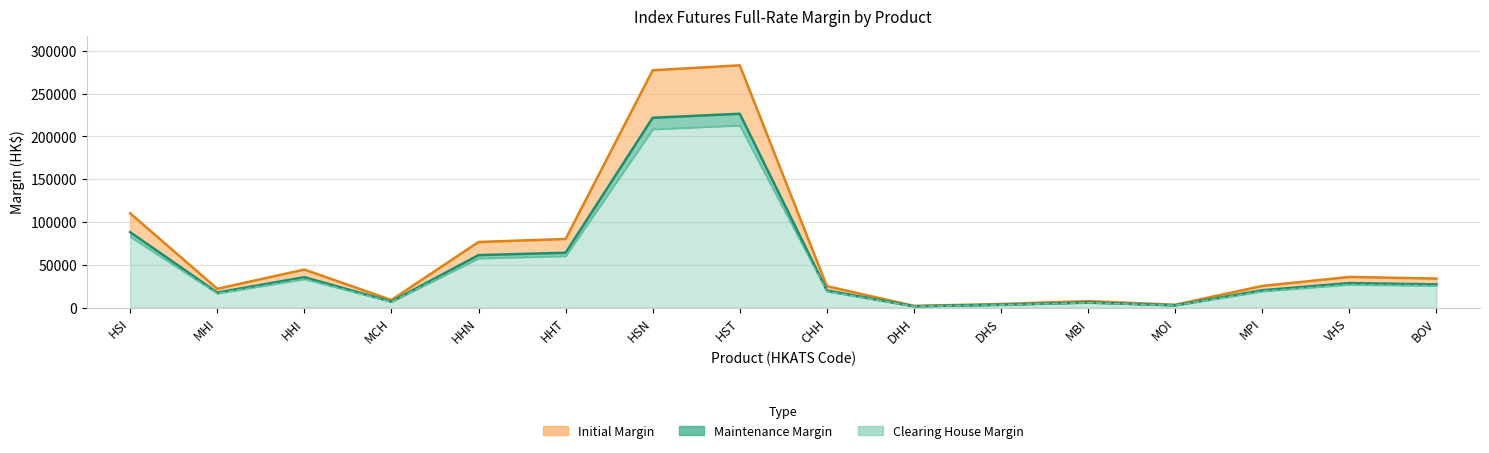

Read the Clearing value at CHH, to the nearest 100.

18900